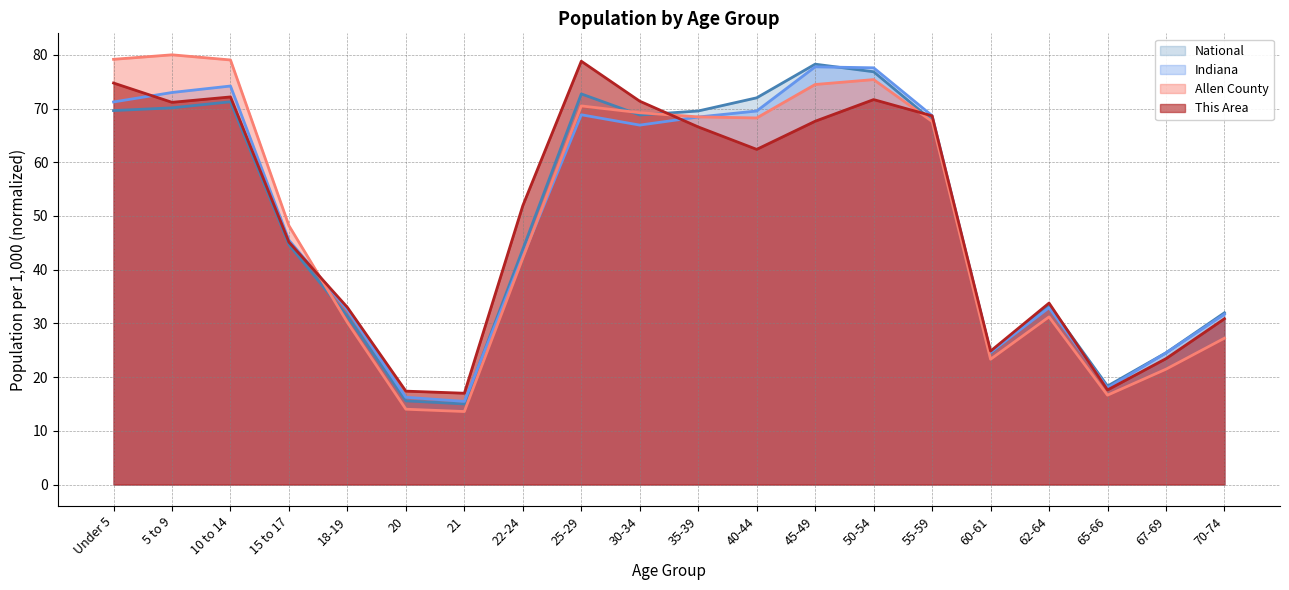

What value does the Allen County series have at 20?

14.0